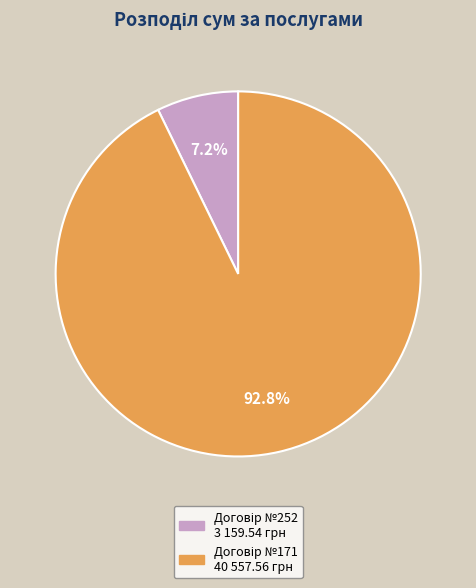

Is there any slice that represents more than half of the pie?

Yes